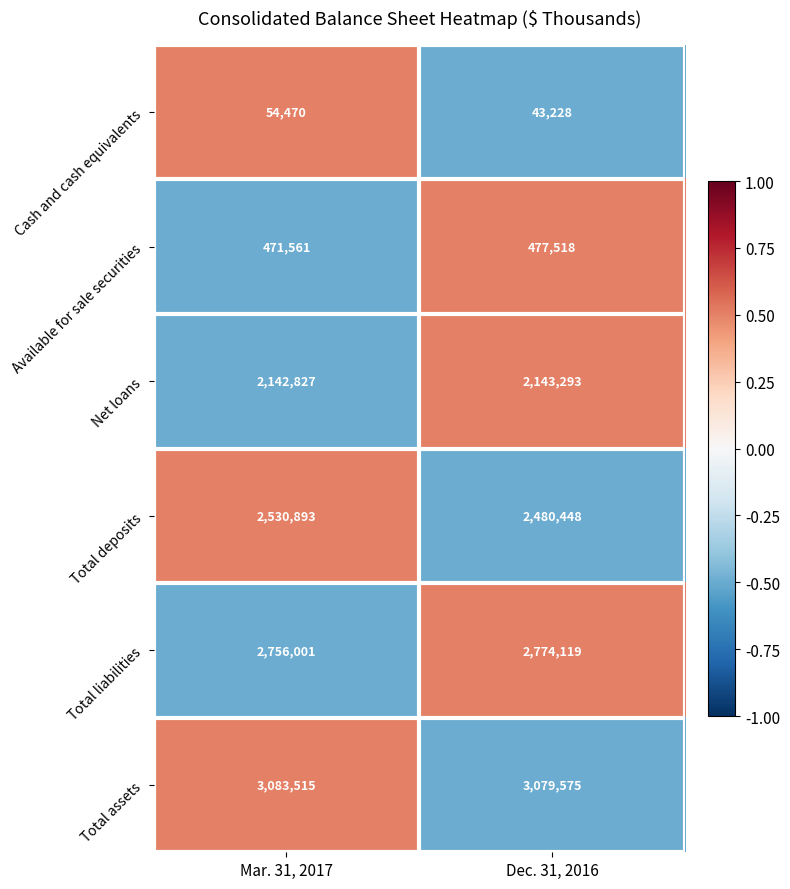

How many data points in Total liabilities are less than 2774119?

1